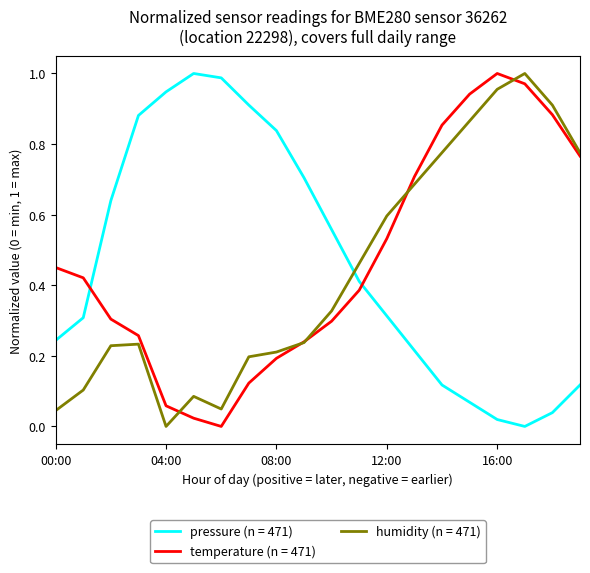

How many intersections are there between pressure (n = 471) and temperature (n = 471)?

2